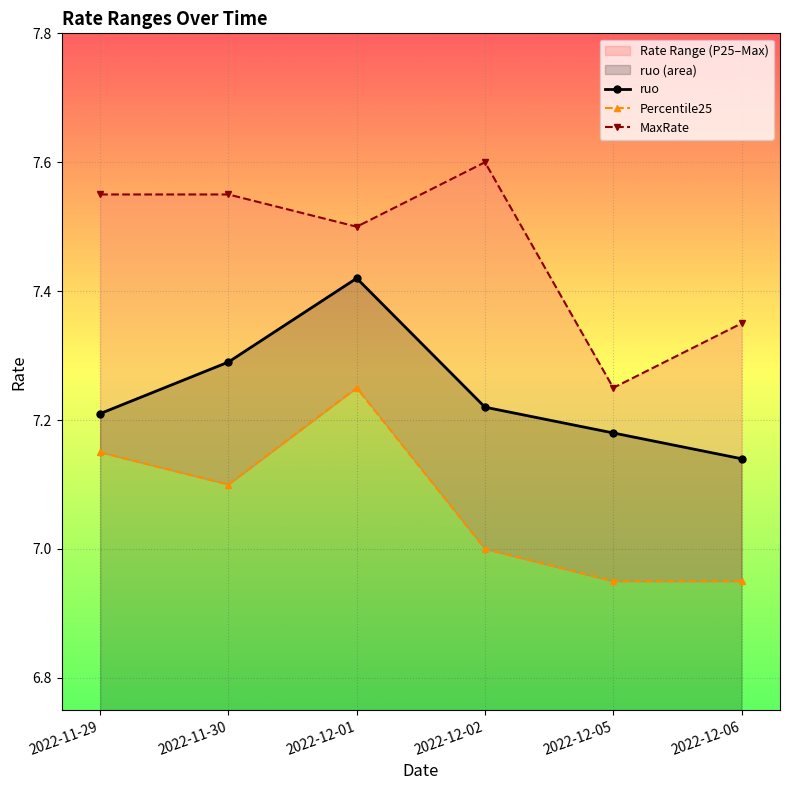

True or false: ruo has a value of 7.3 at 2022-11-30.

True